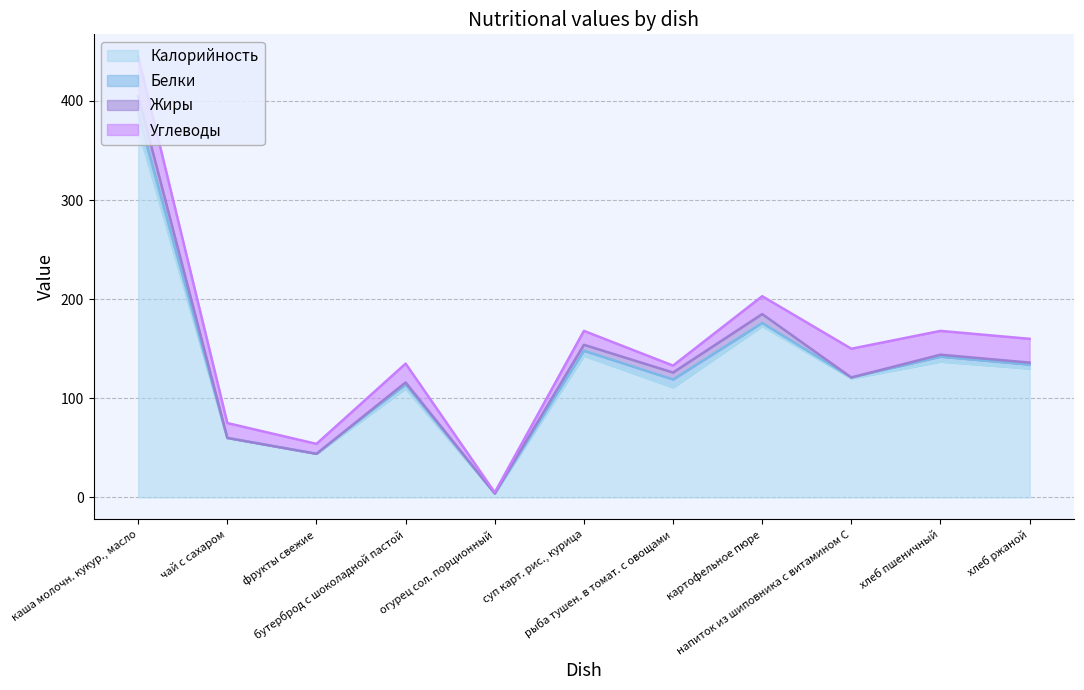

True or false: Углеводы and Калорийность cross at least once.

False